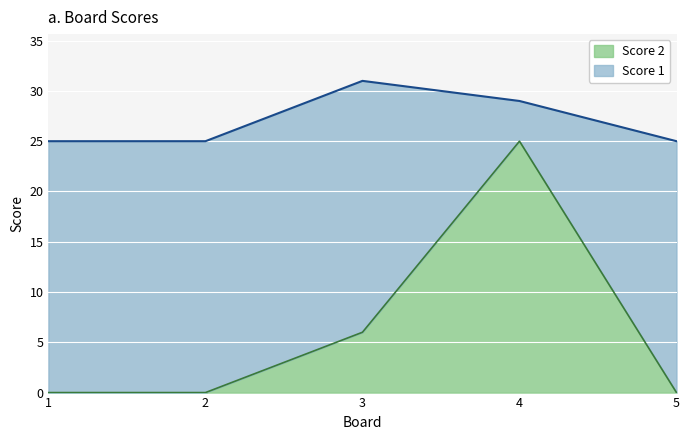

Rank the categories by value from highest to lowest.

4, 3, 1, 2, 5